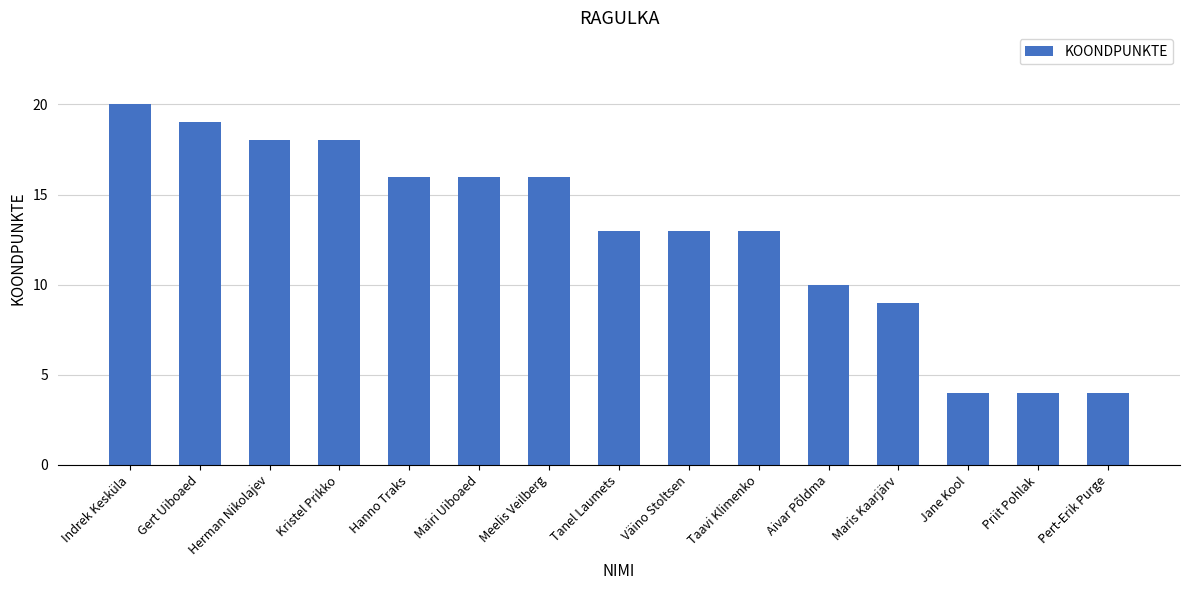

What is the change in value from Indrek Kesküla to Taavi Klimenko?

-7